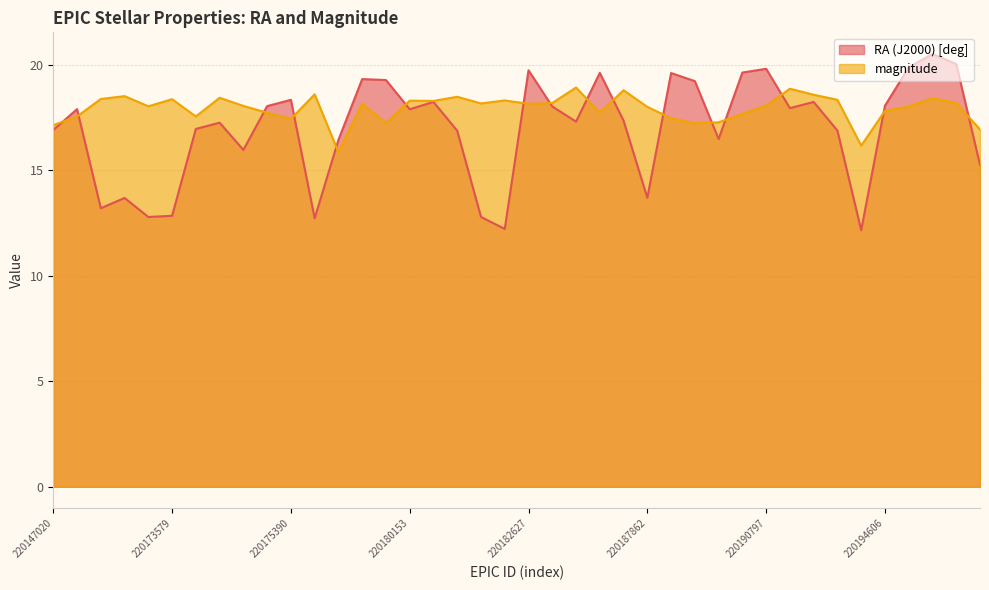

After their last crossing, which series has the higher values: RA (J2000) [deg] or magnitude?

magnitude